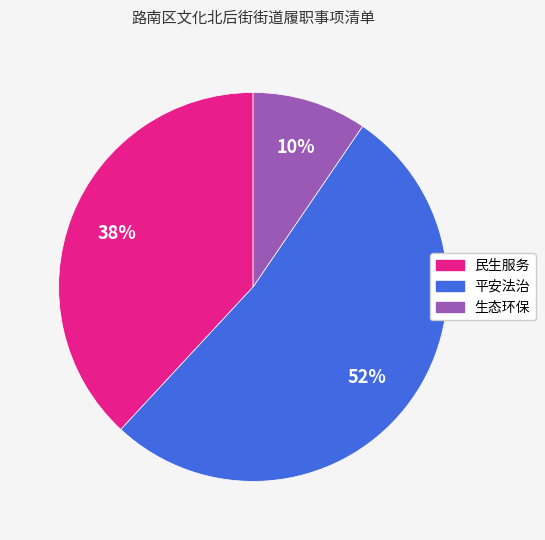

Is it true that 民生服务 is 25% of the pie?

False